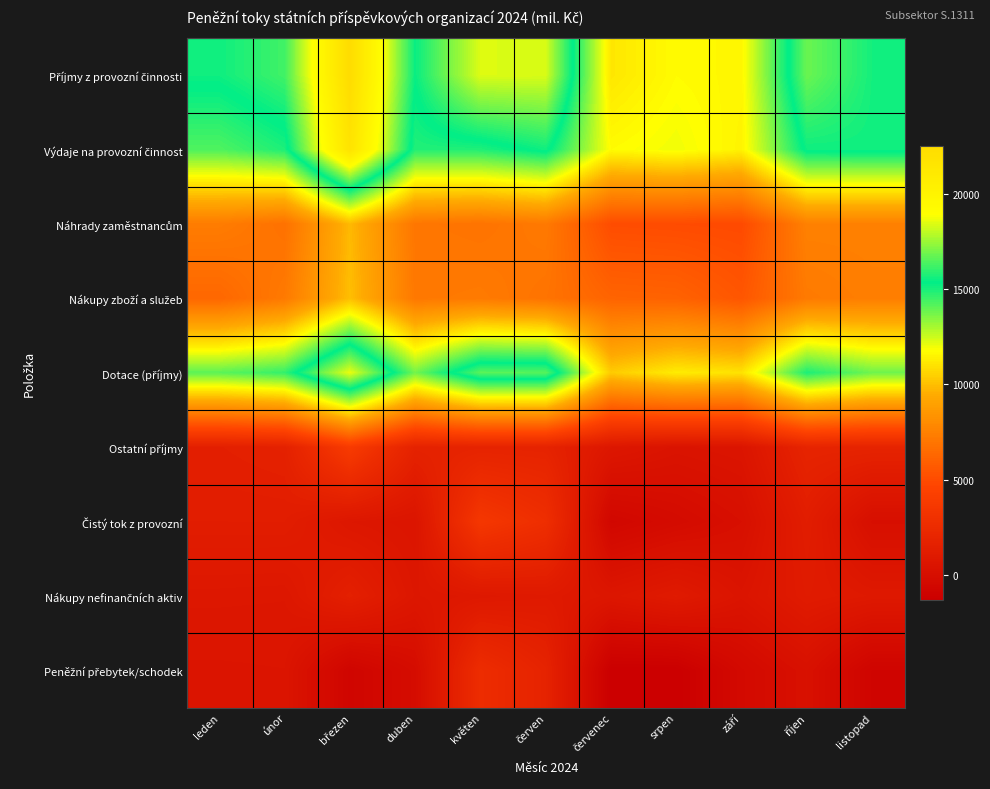

At which category is the sum across all series the highest?

březen